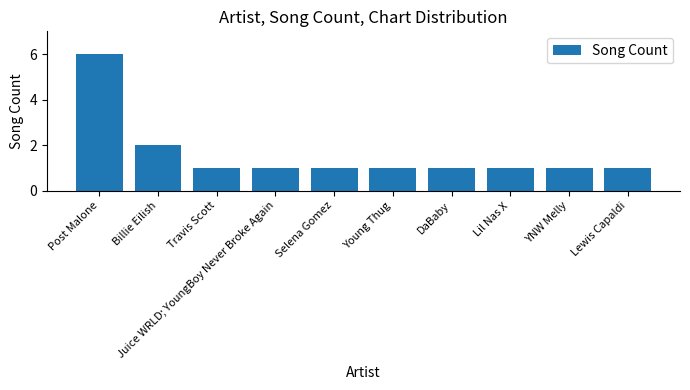

How many data points does each series have?

10